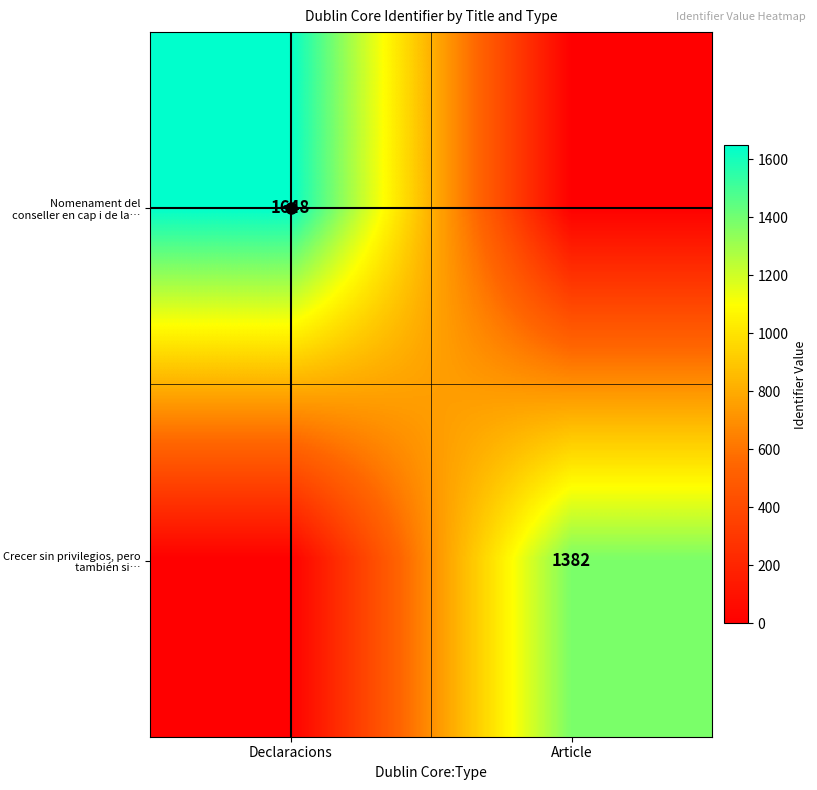

Between Declaracions and Article, which is larger?

Declaracions